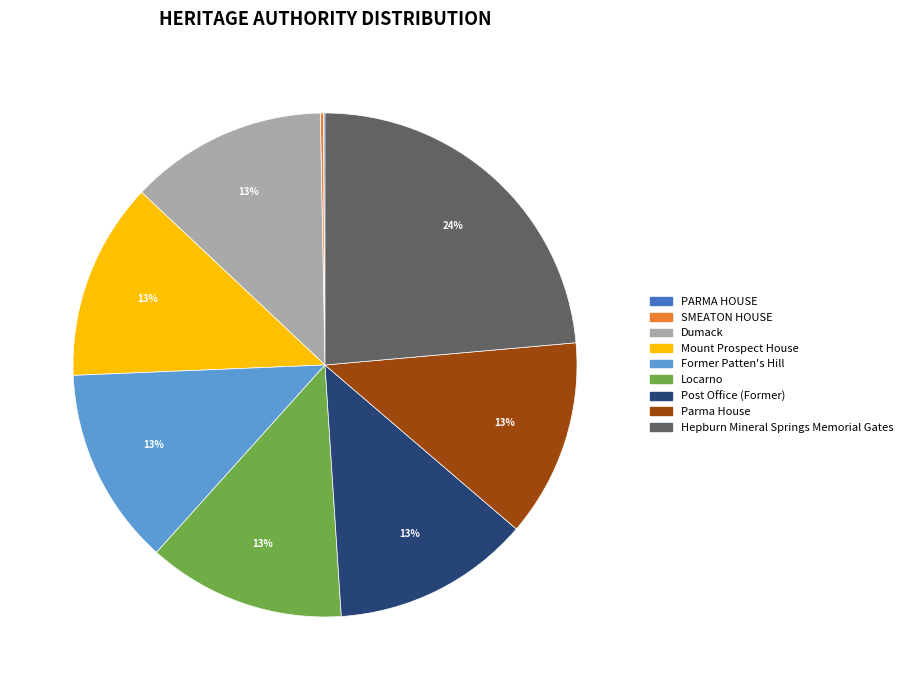

Combined, do Dumack and Mount Prospect House account for over 50%?

No